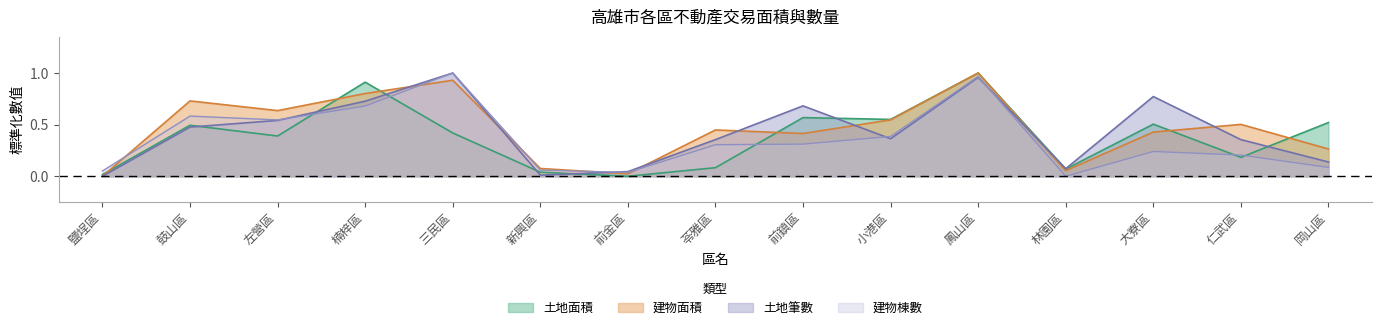

How many intersections are there between 土地筆數 and 土地面積?

8